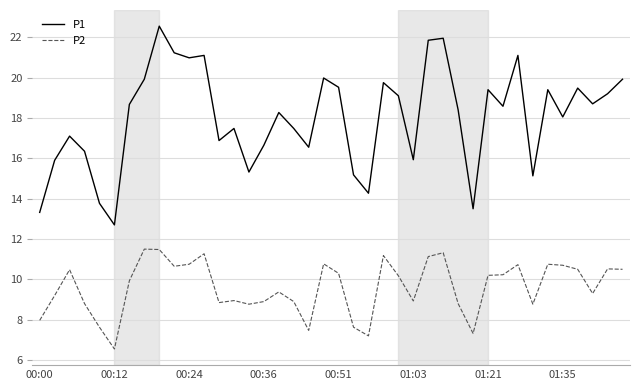

True or false: P1 and P2 intersect in this chart.

False